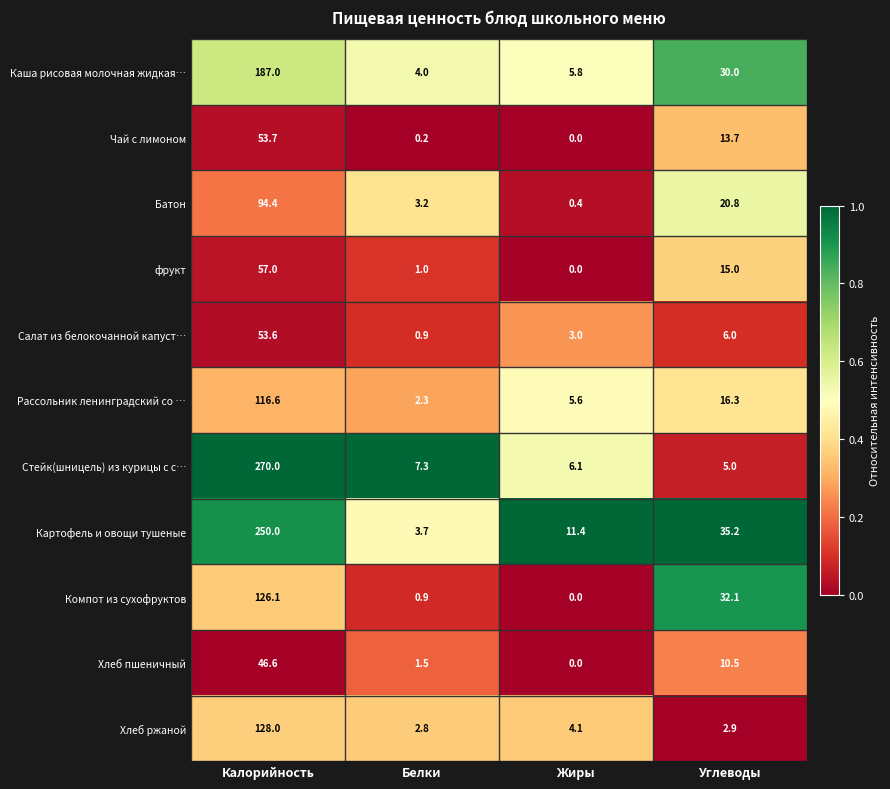

At which category is the sum across all series the highest?

Калорийность